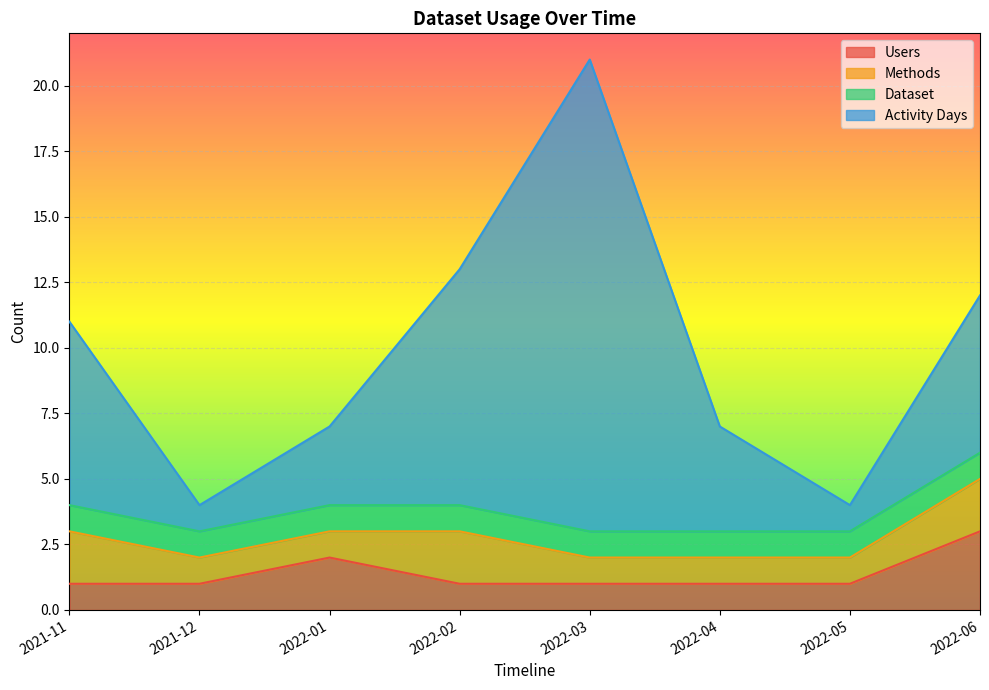

Which category has the highest value in the Users series?

2022-06